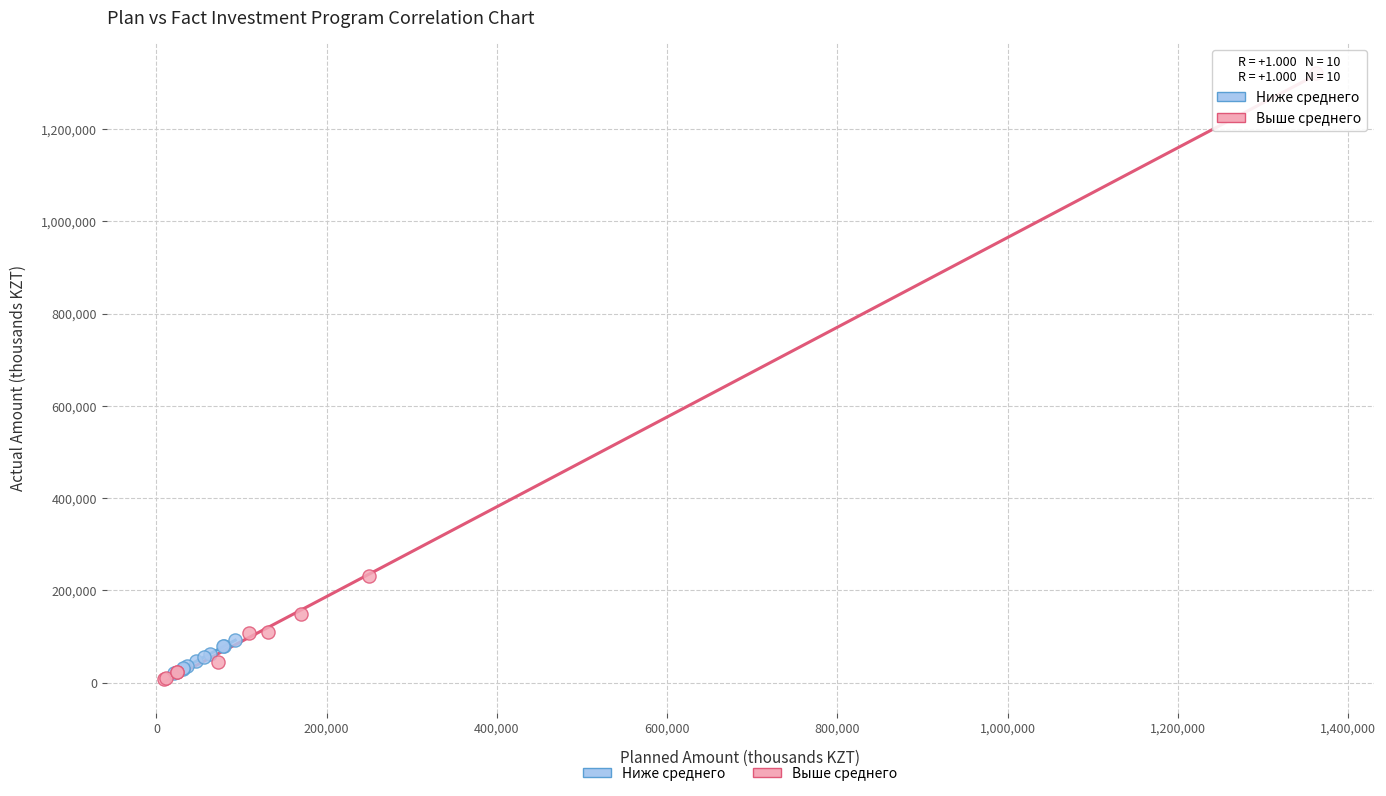

Which series contains the lowest Y value?

Выше среднего